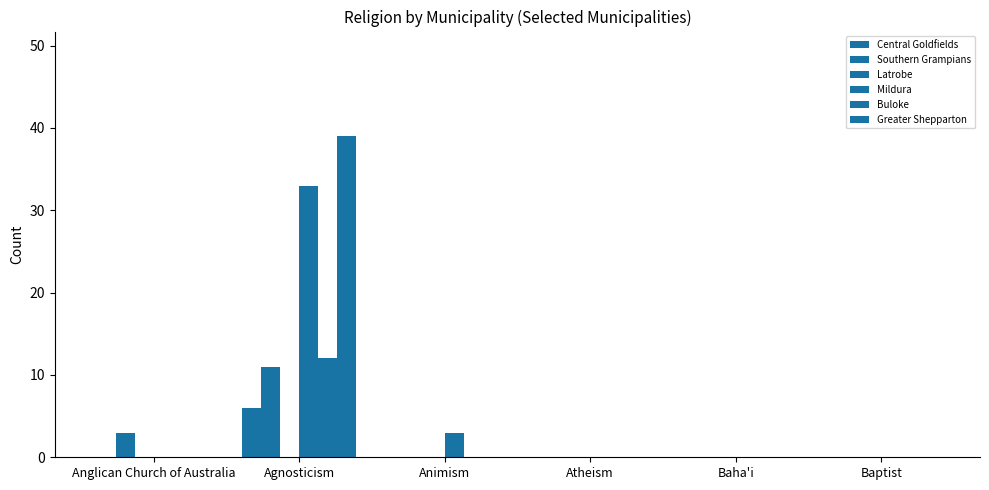

Is the value of Greater Shepparton at Baptist greater than the value of Southern Grampians at Baptist?

No